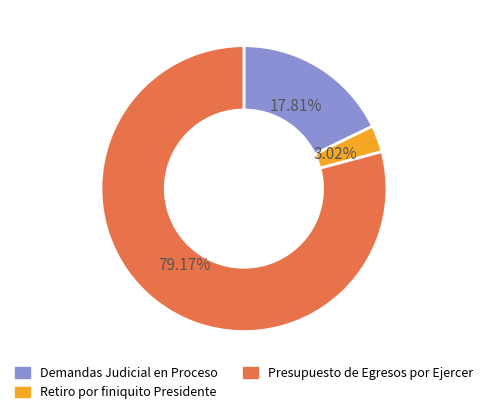

To the nearest percent, what portion does Demandas Judicial en Proceso represent?

18%